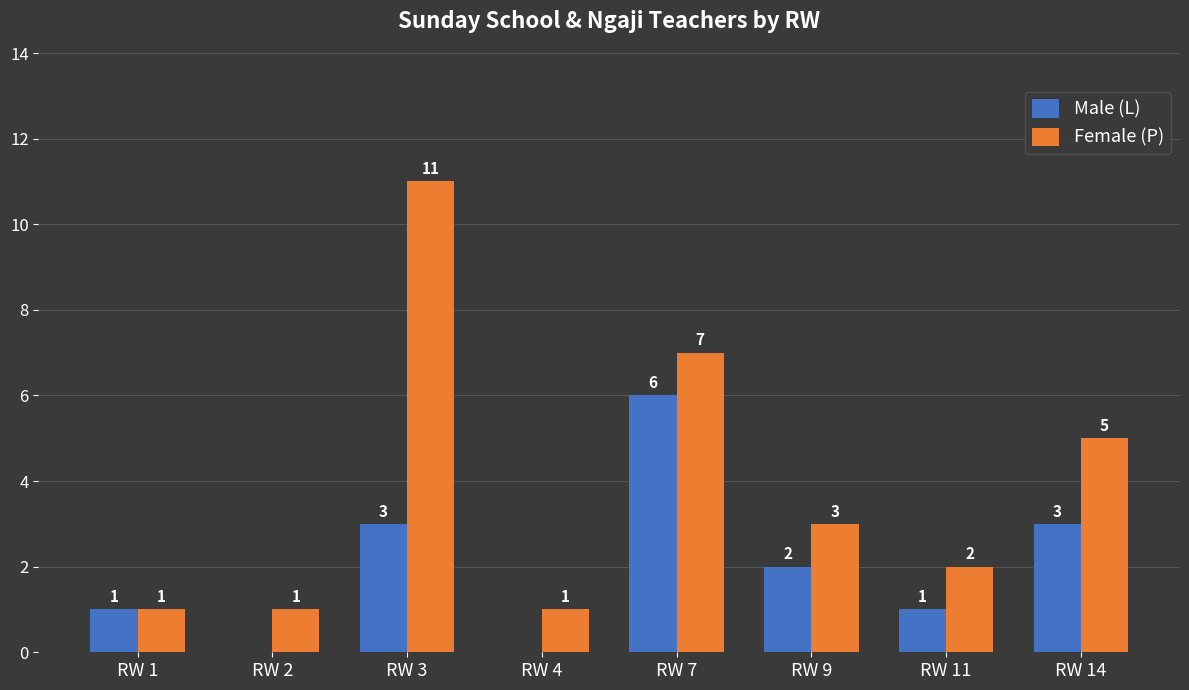

What is the sum of the Female (P) values at RW 9 and RW 2?

4